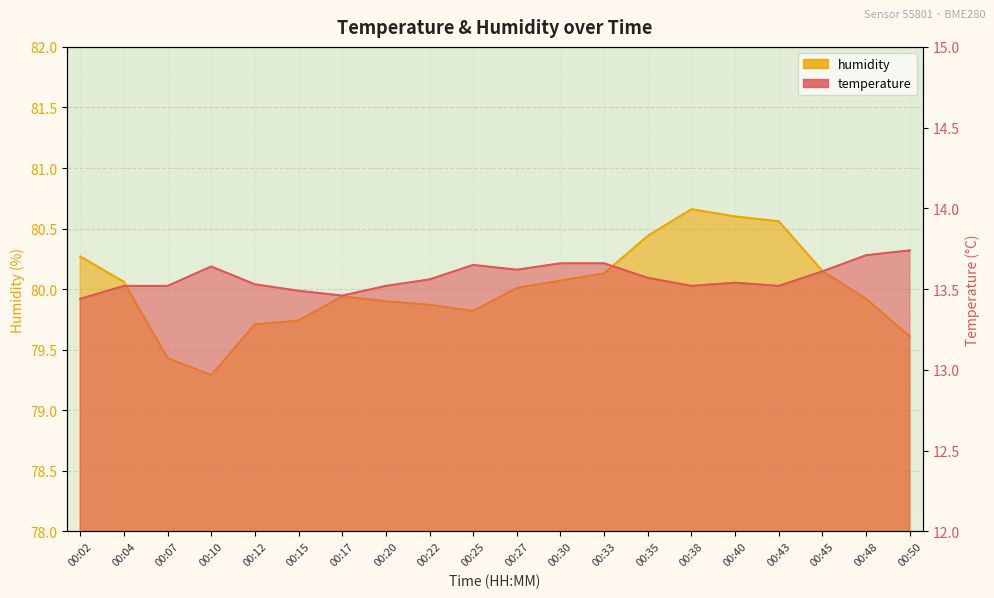

Rank the series by their maximum value, from lowest to highest.

temperature, humidity